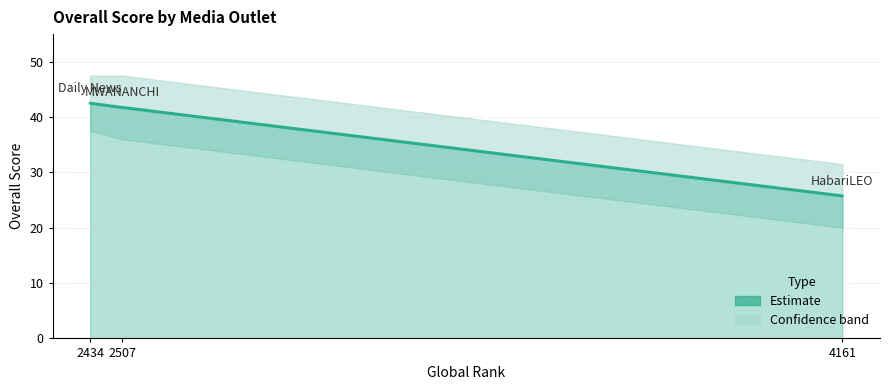

What is the sum of all values?

110.0